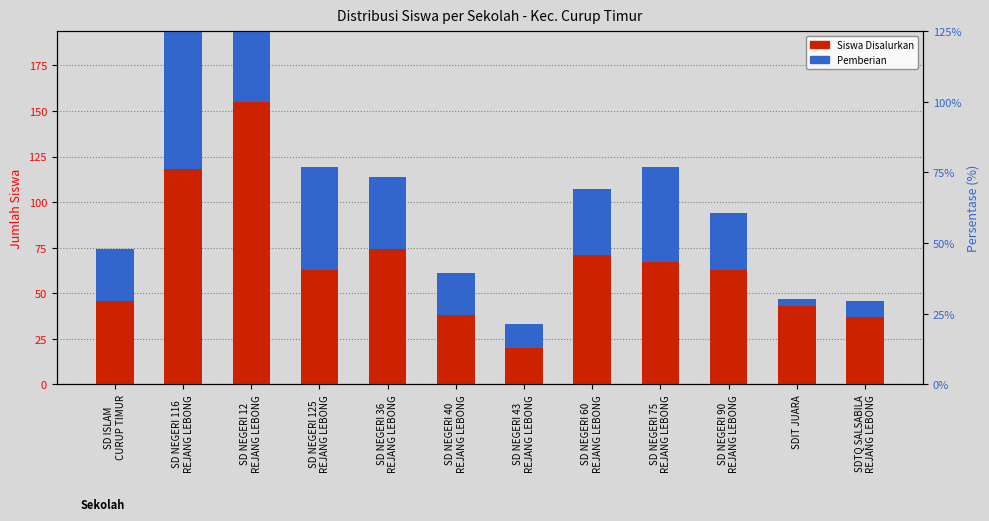

Which label corresponds to the largest value in the chart?

SD NEGERI 12
REJANG LEBONG